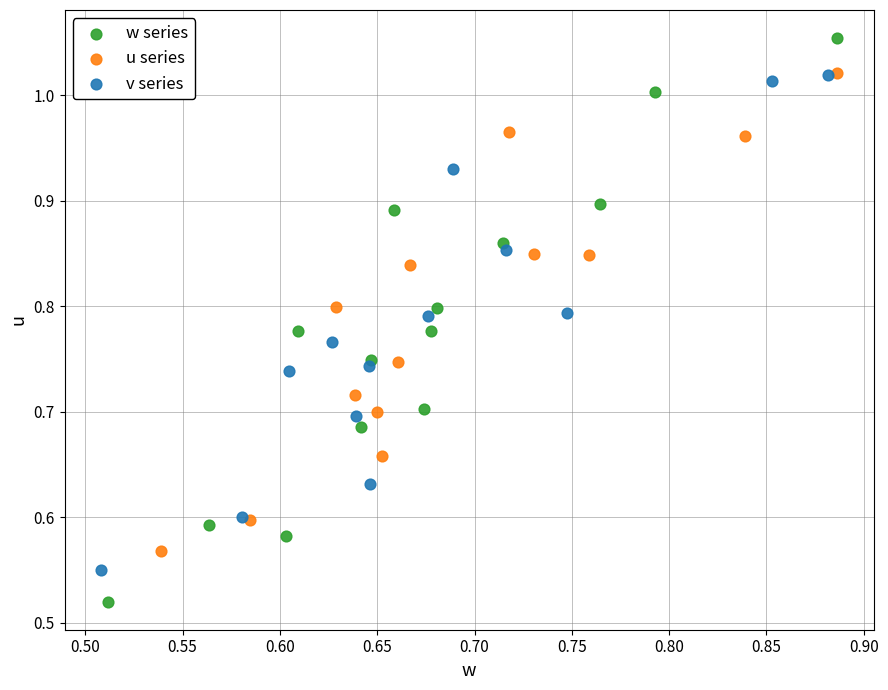

Which series has the largest Y range (max minus min)?

w series